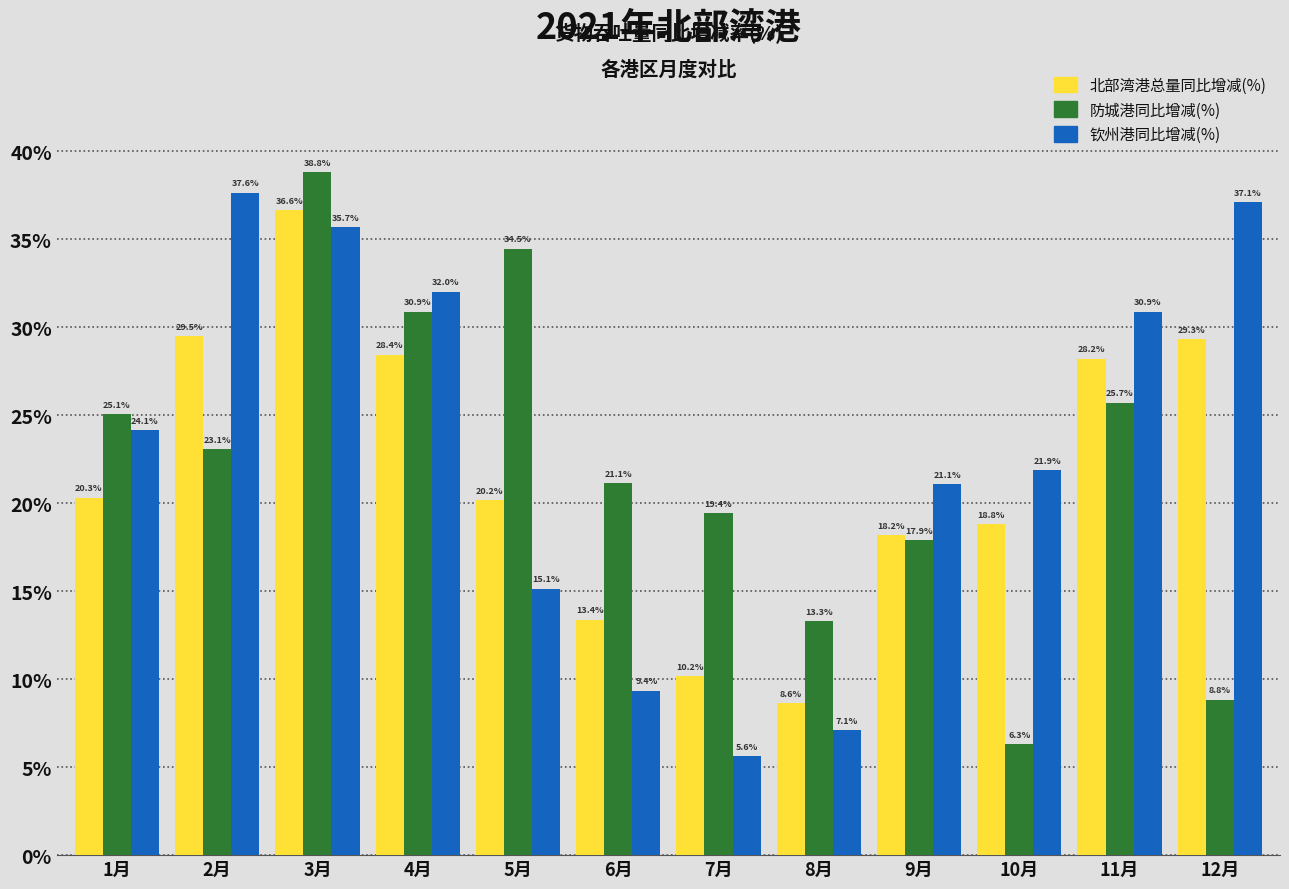

Reading left to right, extract all data points from this chart.

北部湾港总量同比增减(%): 1月=20.3	2月=29.5	3月=36.6	4月=28.4	5月=20.2	6月=13.4	7月=10.2	8月=8.6	9月=18.2	10月=18.8	11月=28.2	12月=29.3
防城港同比增减(%): 1月=25.1	2月=23.1	3月=38.8	4月=30.9	5月=34.5	6月=21.1	7月=19.4	8月=13.3	9月=17.9	10月=6.3	11月=25.7	12月=8.8
钦州港同比增减(%): 1月=24.1	2月=37.6	3月=35.7	4月=32.0	5月=15.1	6月=9.4	7月=5.6	8月=7.1	9月=21.1	10月=21.9	11月=30.9	12月=37.1